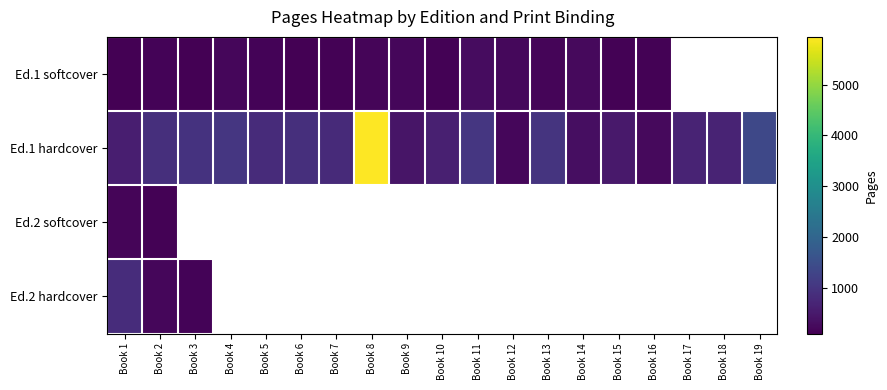

How many series are shown in this chart?

4